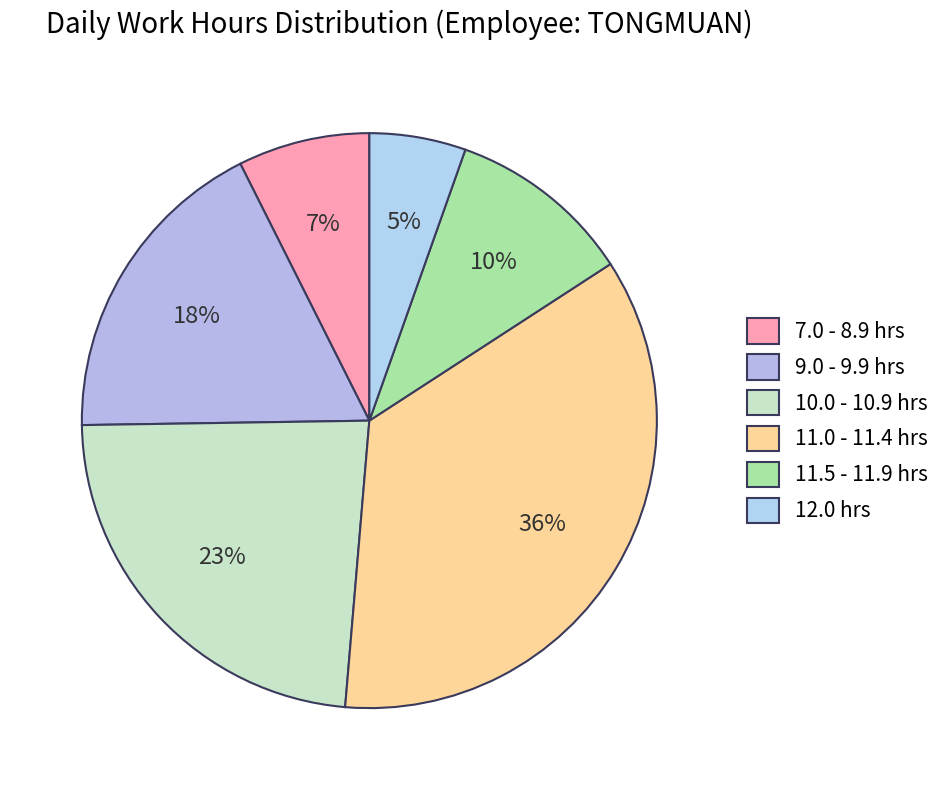

Is there any slice that represents more than half of the pie?

No